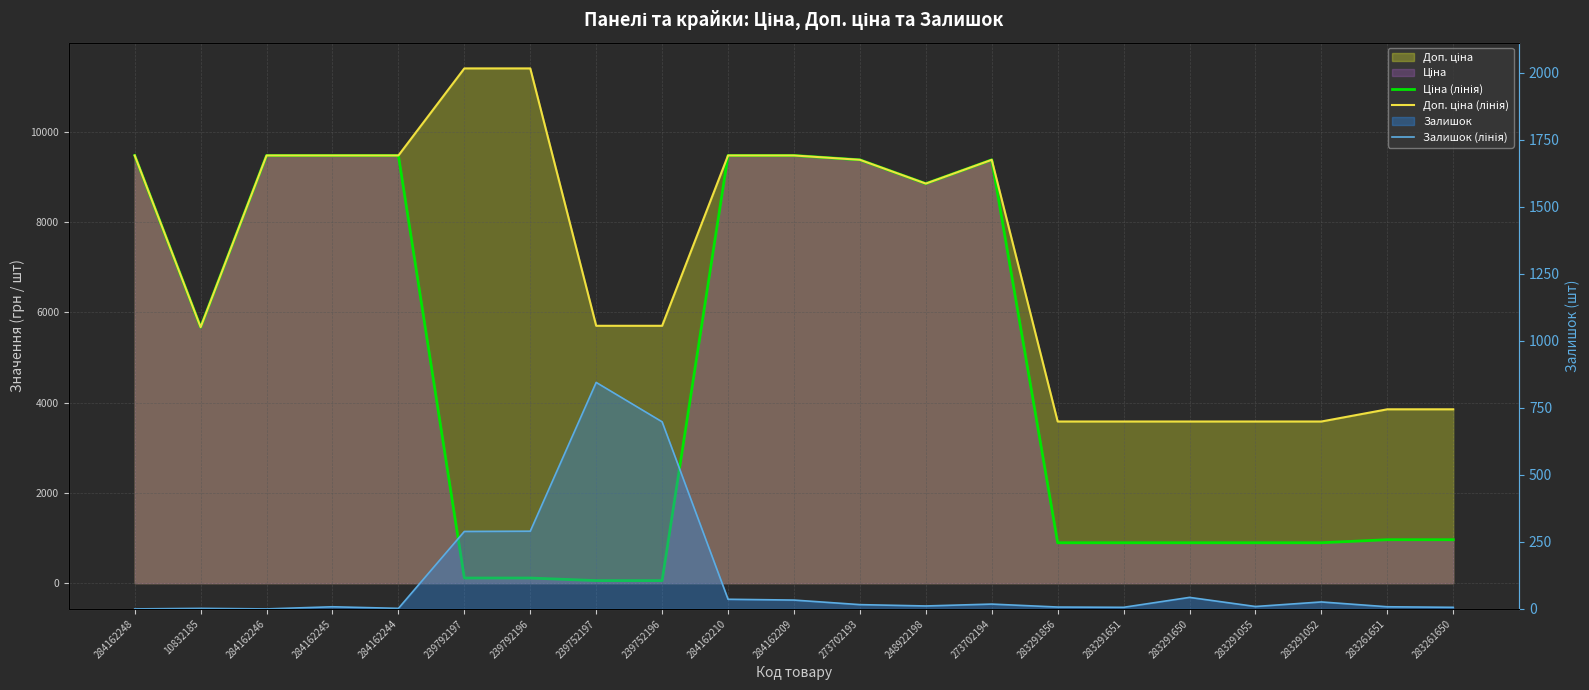

Reading left to right, extract all data points from this chart.

Ціна (лінія): 284162248=9480.1	10832185=5673.8	284162246=9480.1	284162245=9480.1	284162244=9480.1	239792197=114.1	239792196=114.1	239752197=57.0	239752196=57.0	284162210=9480.1	284162209=9480.1	273702193=9384.0	248922198=8856.7	273702194=9384.0	283291856=895.9	283291651=895.9	283291650=895.9	283291055=895.9	283291052=895.9	283261651=963.5	283261650=963.5
Доп. ціна (лінія): 284162248=9480.1	10832185=5673.8	284162246=9480.1	284162245=9480.1	284162244=9480.1	239792197=11410.0	239792196=11410.0	239752197=5705.0	239752196=5705.0	284162210=9480.1	284162209=9480.1	273702193=9384.0	248922198=8856.7	273702194=9384.0	283291856=3583.6	283291651=3583.6	283291650=3583.6	283291055=3583.6	283291052=3583.6	283261651=3854.0	283261650=3854.0
Залишок (лінія): 284162248=0.0	10832185=2.0	284162246=0.0	284162245=8.0	284162244=2.0	239792197=289.0	239792196=290.0	239752197=845.0	239752196=698.0	284162210=36.0	284162209=33.0	273702193=16.0	248922198=11.0	273702194=18.0	283291856=7.0	283291651=6.0	283291650=43.0	283291055=9.0	283291052=26.0	283261651=8.0	283261650=6.0